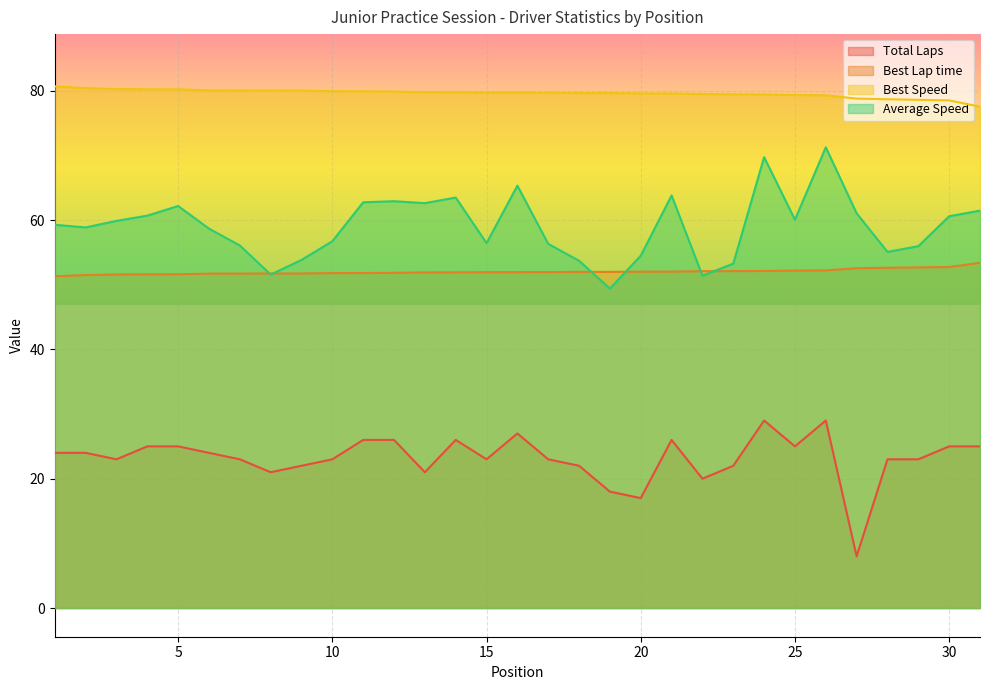

True or false: Best Speed and Total Laps intersect in this chart.

False